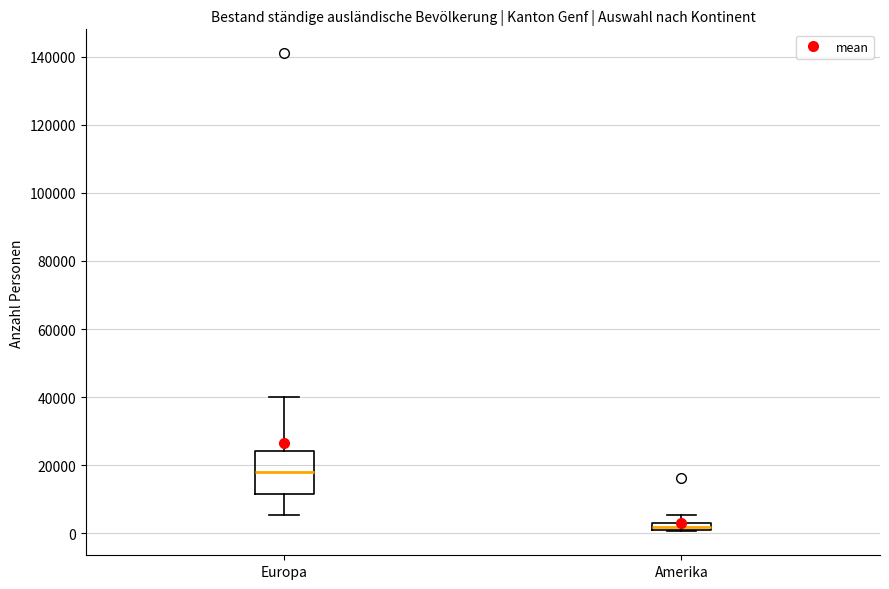

Which box is the tallest, from its lower edge to its upper edge?

Europa